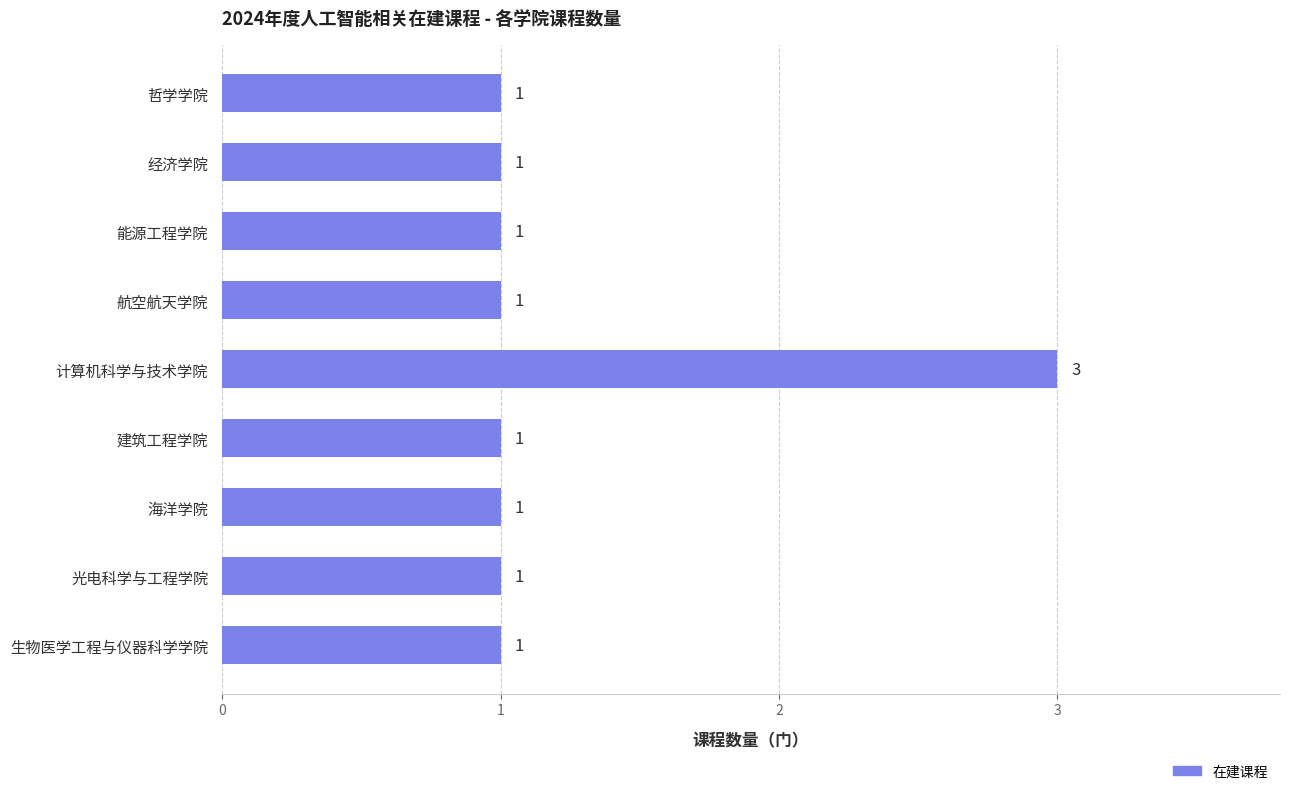

What is the sum of the values at 哲学学院 and 计算机科学与技术学院?

4